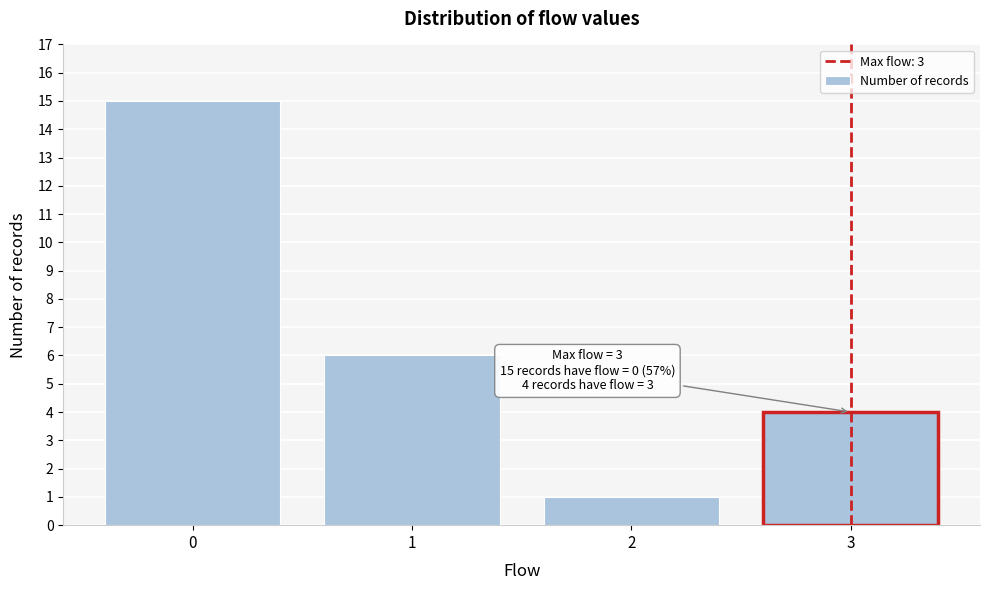

Which range on the x-axis has the tallest bar?

-0.5 to 0.5